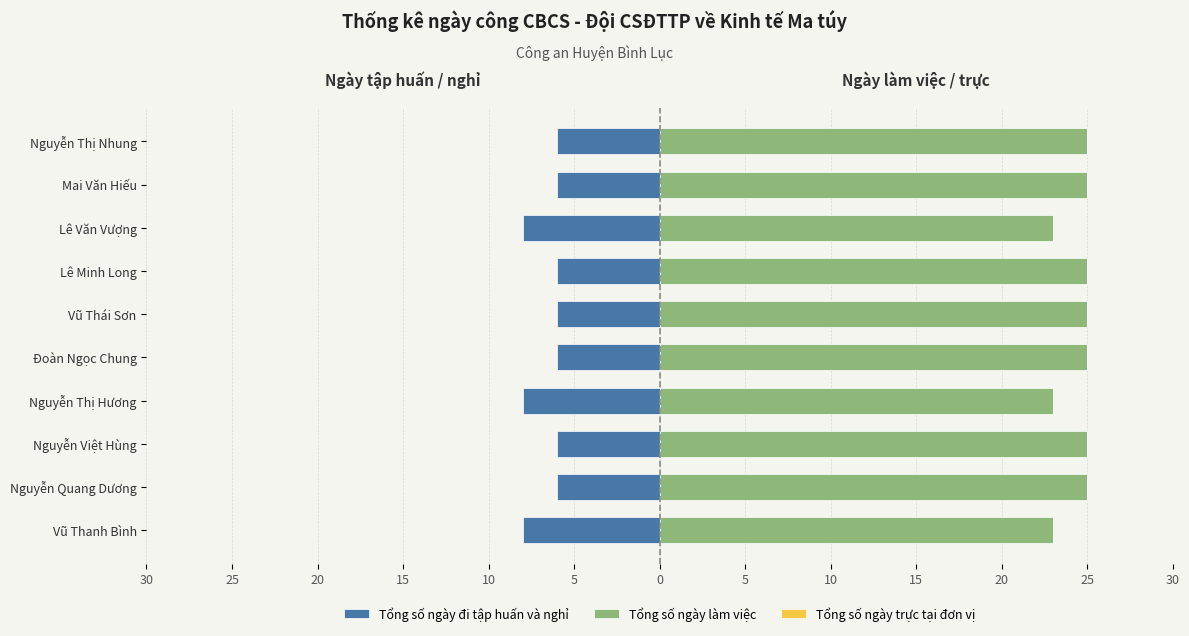

Which series changed the most between 30 and 0?

Tổng số ngày đi tập huấn và nghỉ